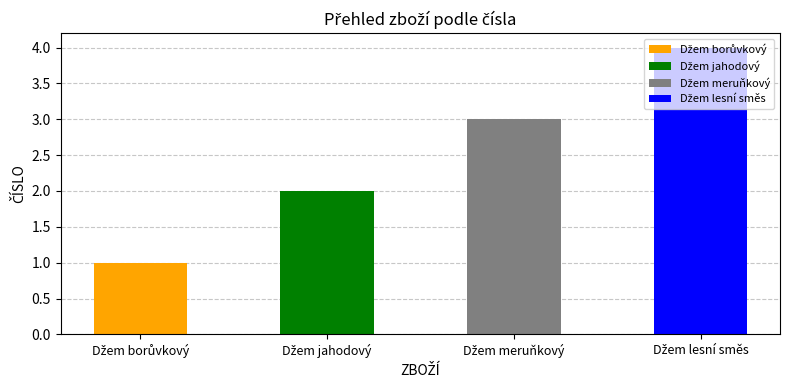

What is the sum of the values at Džem meruňkový and Džem borůvkový?

4